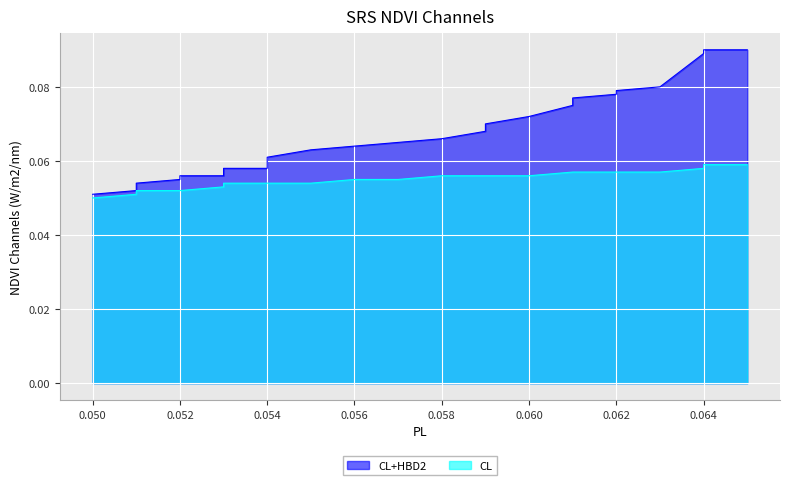

Reading left to right, transcribe all the data shown in this chart.

CL+HBD2: 0.1	0.1	0.1	0.1	0.1	0.1	0.1	0.1	0.1	0.1	0.1	0.1	0.1	0.1	0.1	0.1	0.1	0.1	0.1	0.1	0.1	0.1	0.1	0.1	0.1	0.1	0.1	0.1	0.1	0.1	0.1	0.1	0.1	0.1	0.1	0.1	0.1	0.1	0.1	0.1
CL: 0.1	0.1	0.1	0.1	0.1	0.1	0.1	0.1	0.1	0.1	0.1	0.1	0.1	0.1	0.1	0.1	0.1	0.1	0.1	0.1	0.1	0.1	0.1	0.1	0.1	0.1	0.1	0.1	0.1	0.1	0.1	0.1	0.1	0.1	0.1	0.1	0.1	0.1	0.1	0.1